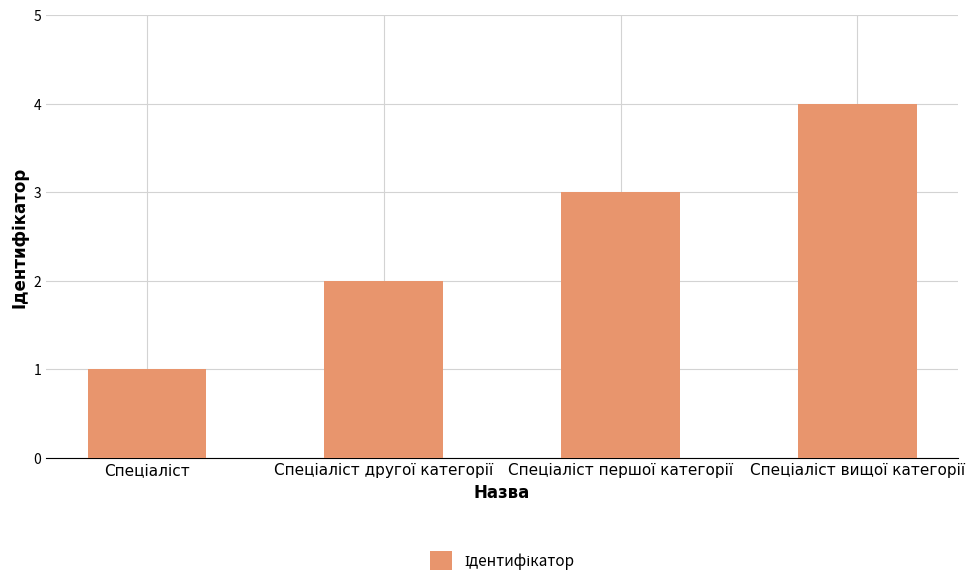

What is the maximum value shown in the chart?

4